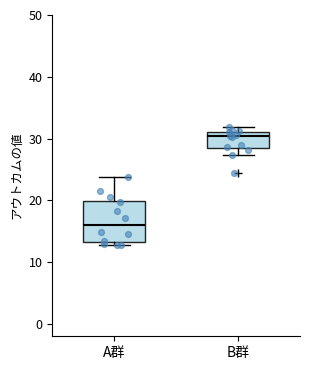

Reading left to right, transcribe this box plot: for each box, give where its median line is, the range the box spans, and where its two whiskers end, as read against the y-axis. The values are not printed on the chart, so give them approximately, as read against the axis.

A群: median 16, box 13 to 20, whiskers 13 (just below the box's lower edge) to 24
B群: median 30, box 29 to 31, whiskers 27 to 32